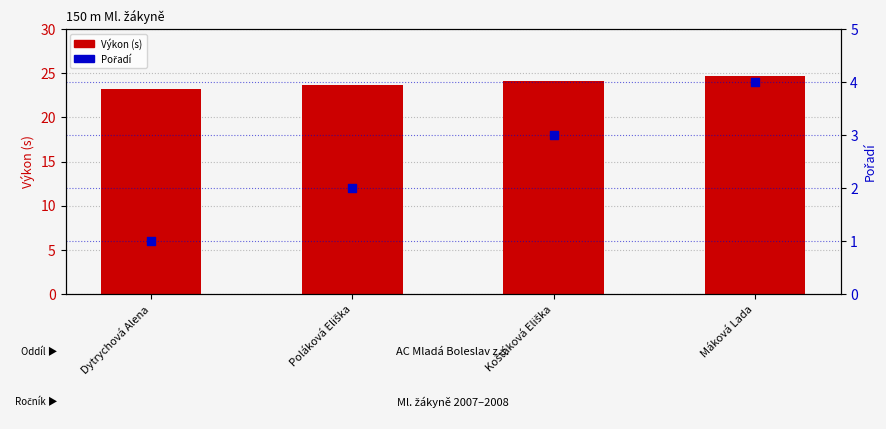

At how many categories does at least one series exceed 6?

4